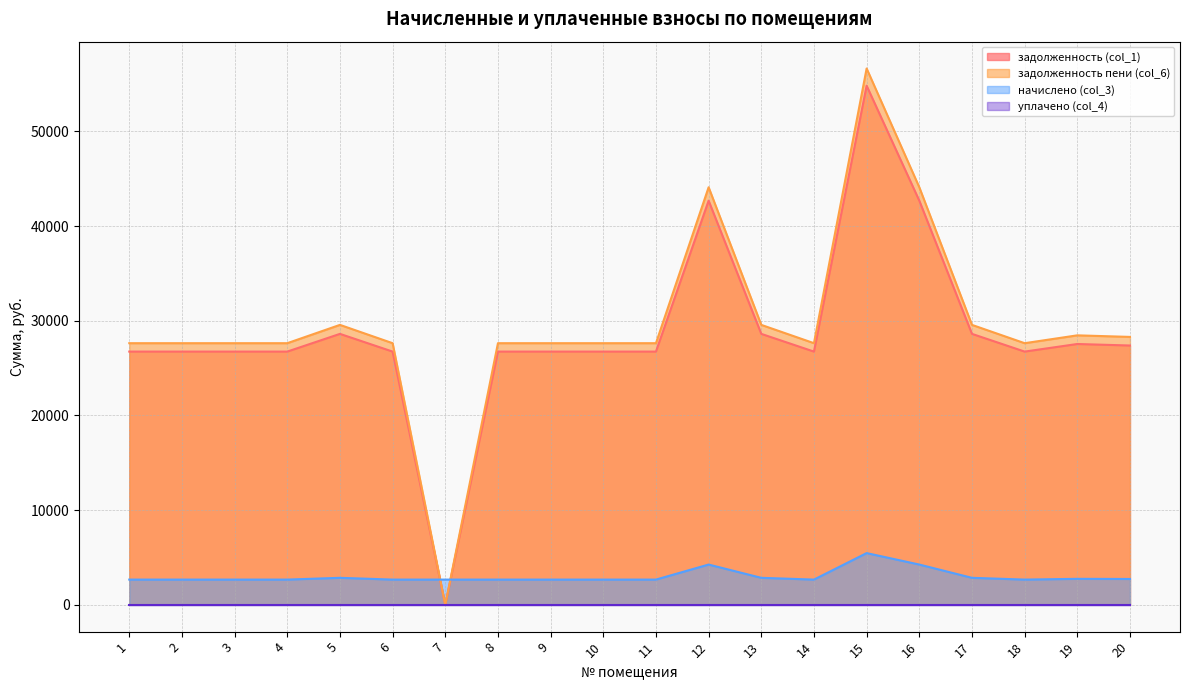

Is the value of начислено (col_3) at 6 greater than the value of задолженность пени (col_6) at 8?

No